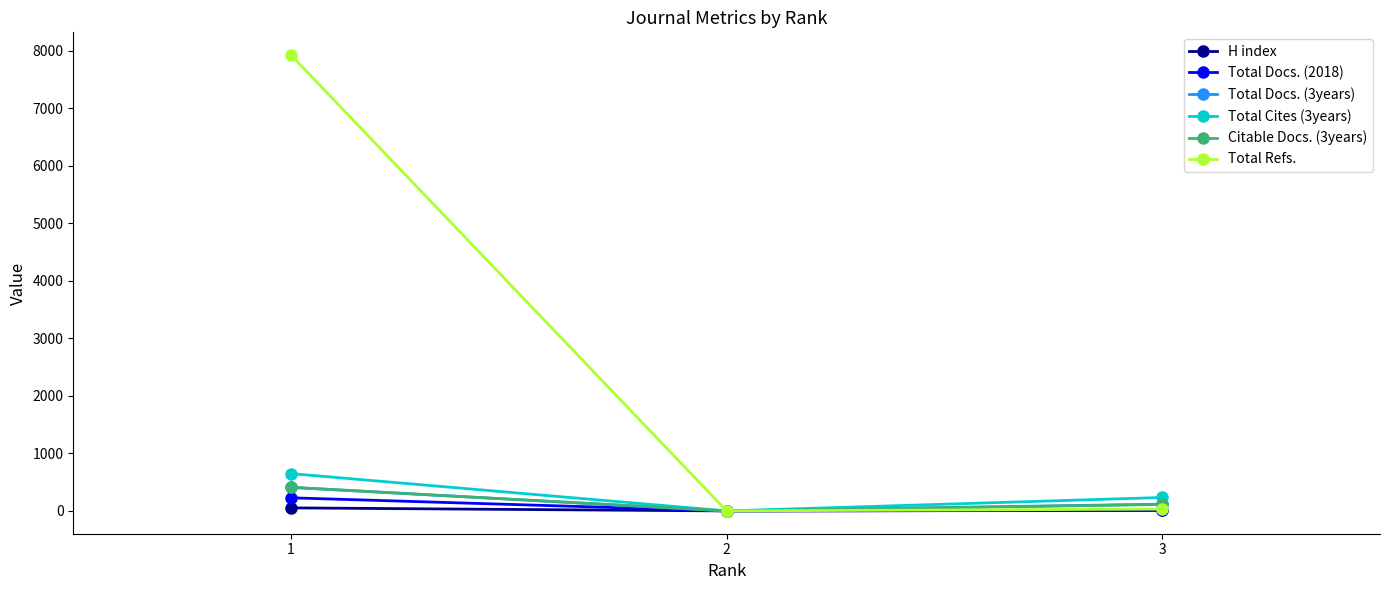

Which series has the widest spread of values?

Total Refs.